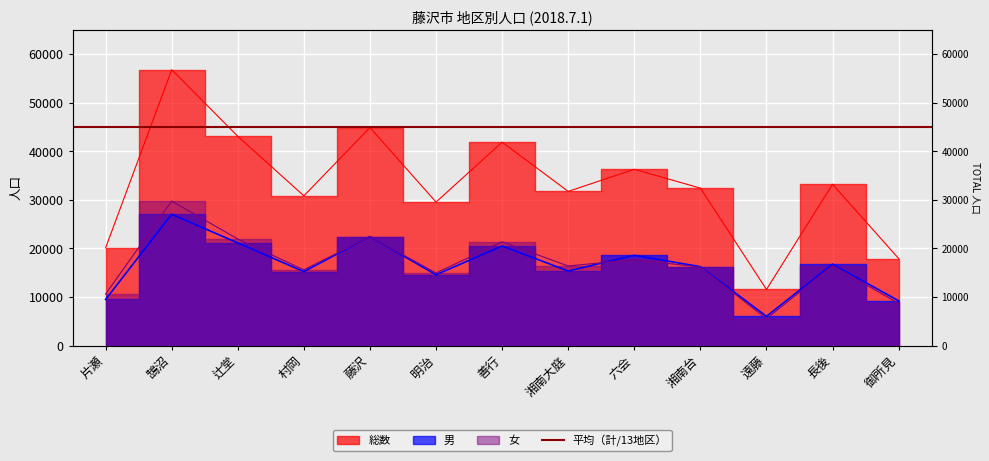

True or false: 総数 and 男 cross at least once.

False